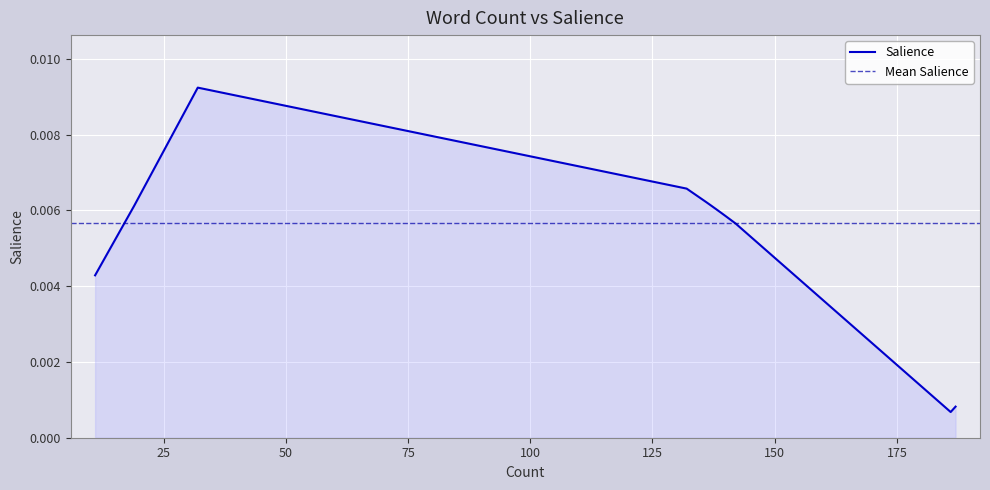

Is it true that the value at 136 is 0.0?

True